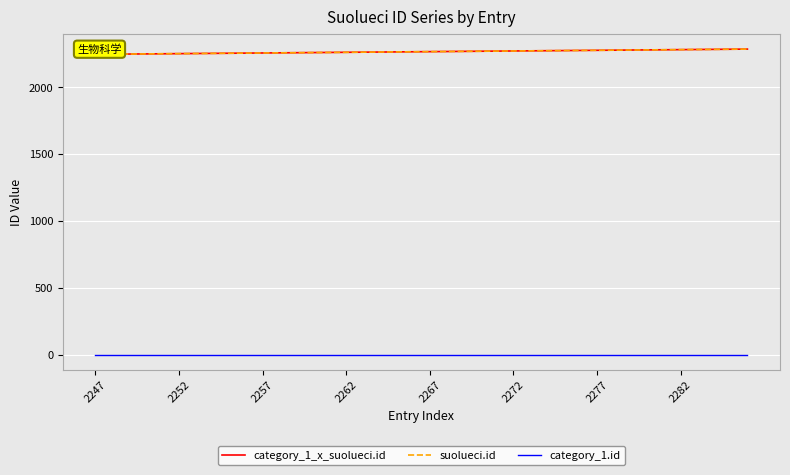

What are all the series names shown in the legend?

category_1_x_suolueci.id, suolueci.id, category_1.id